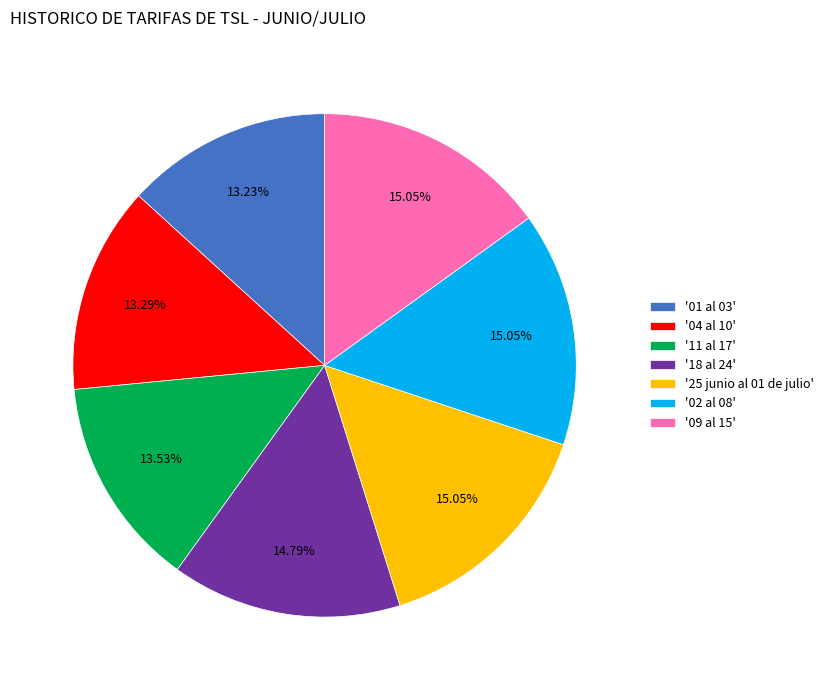

Is '11 al 17' the majority of the pie?

No